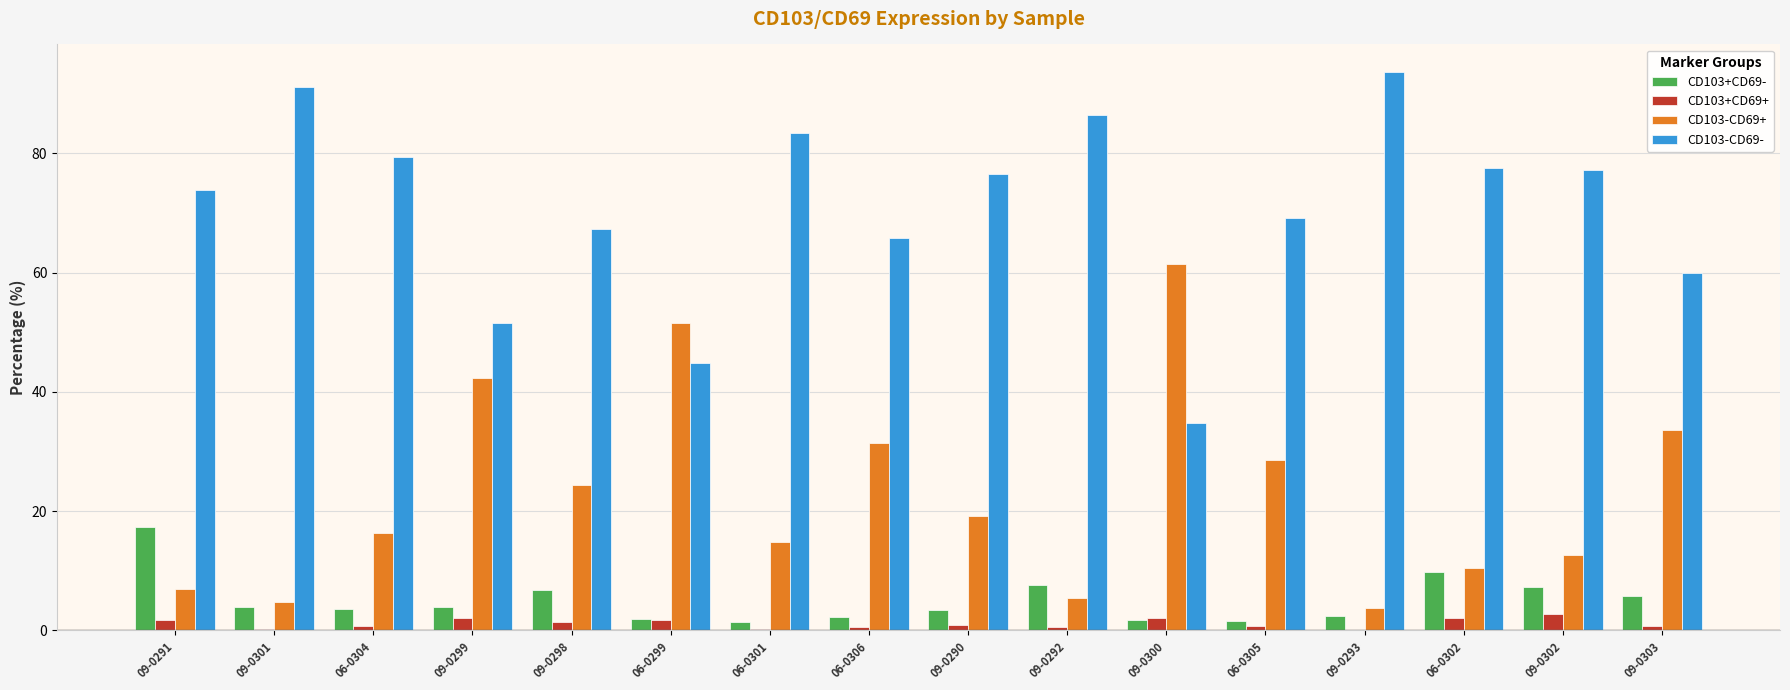

At which label does CD103-CD69+ reach its peak?

09-0300